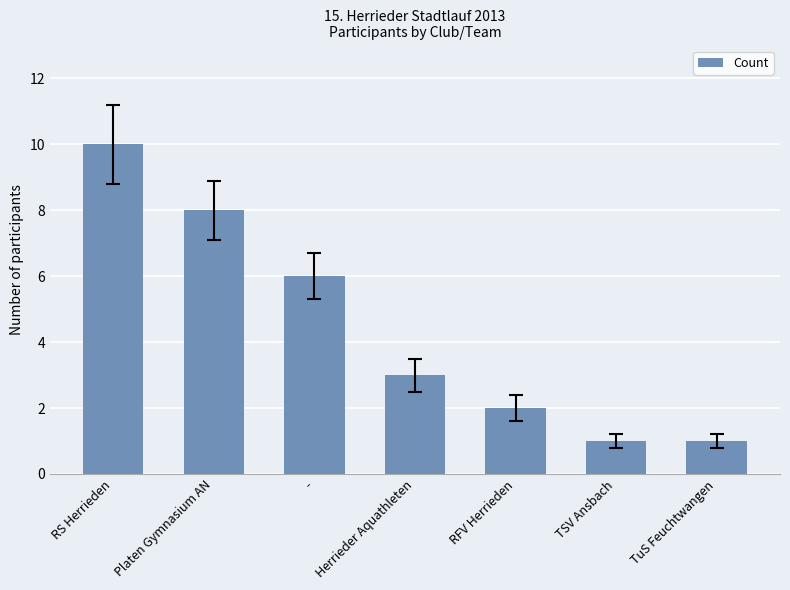

The value at Herrieder Aquathleten is 3. True or false?

True